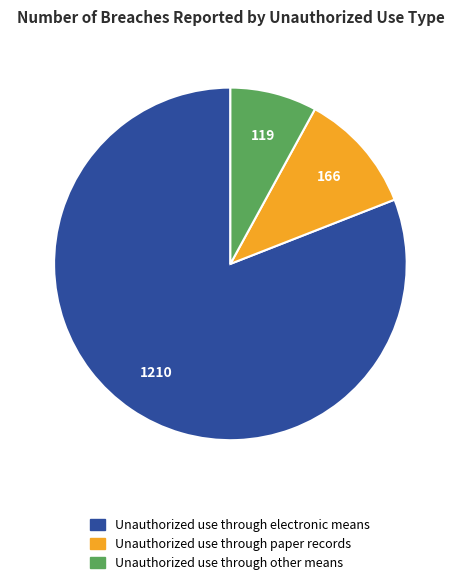

Is there a majority slice in this chart?

Yes